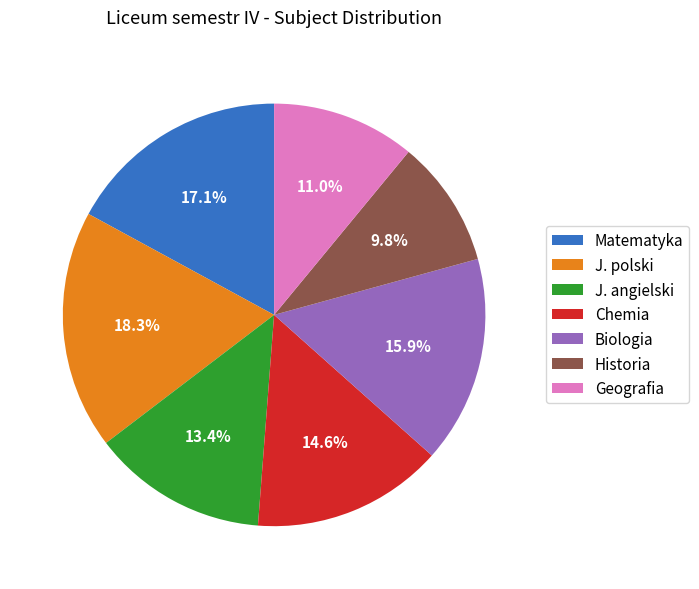

How much of the chart is everything except Matematyka?

82.9%